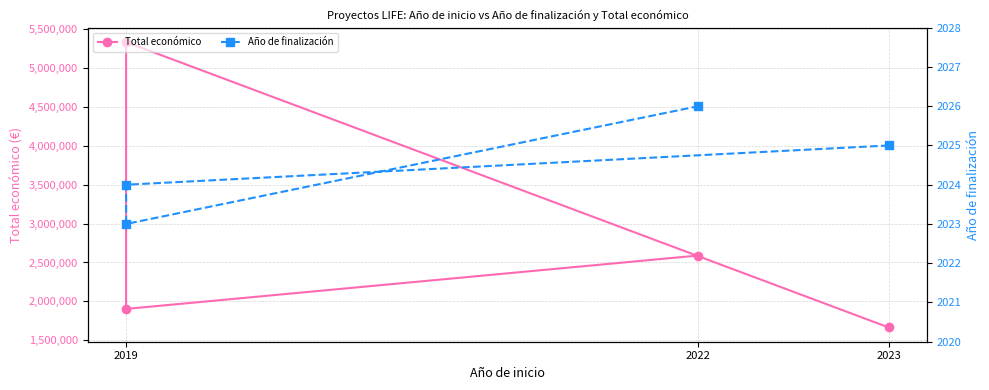

Does the chart display data point markers on the line(s)?

Yes